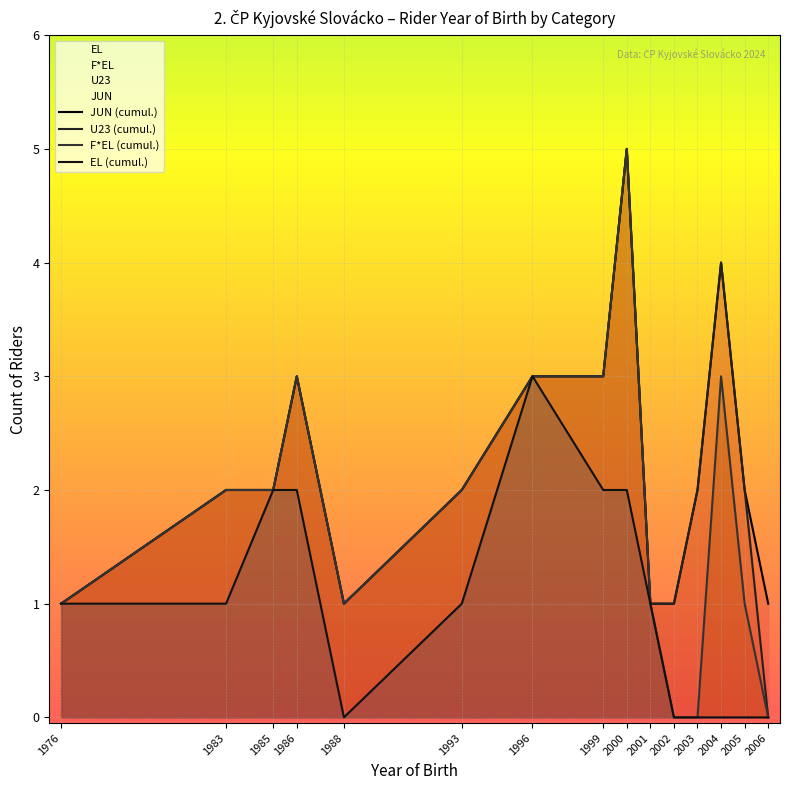

In U23 (cumul.), how many points are lower than both neighbors (excluding endpoints)?

1